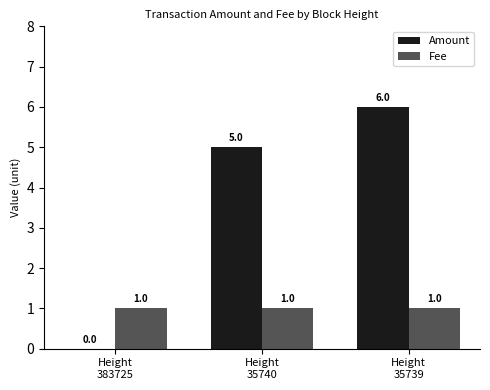

What is the average value of the Fee series?

1